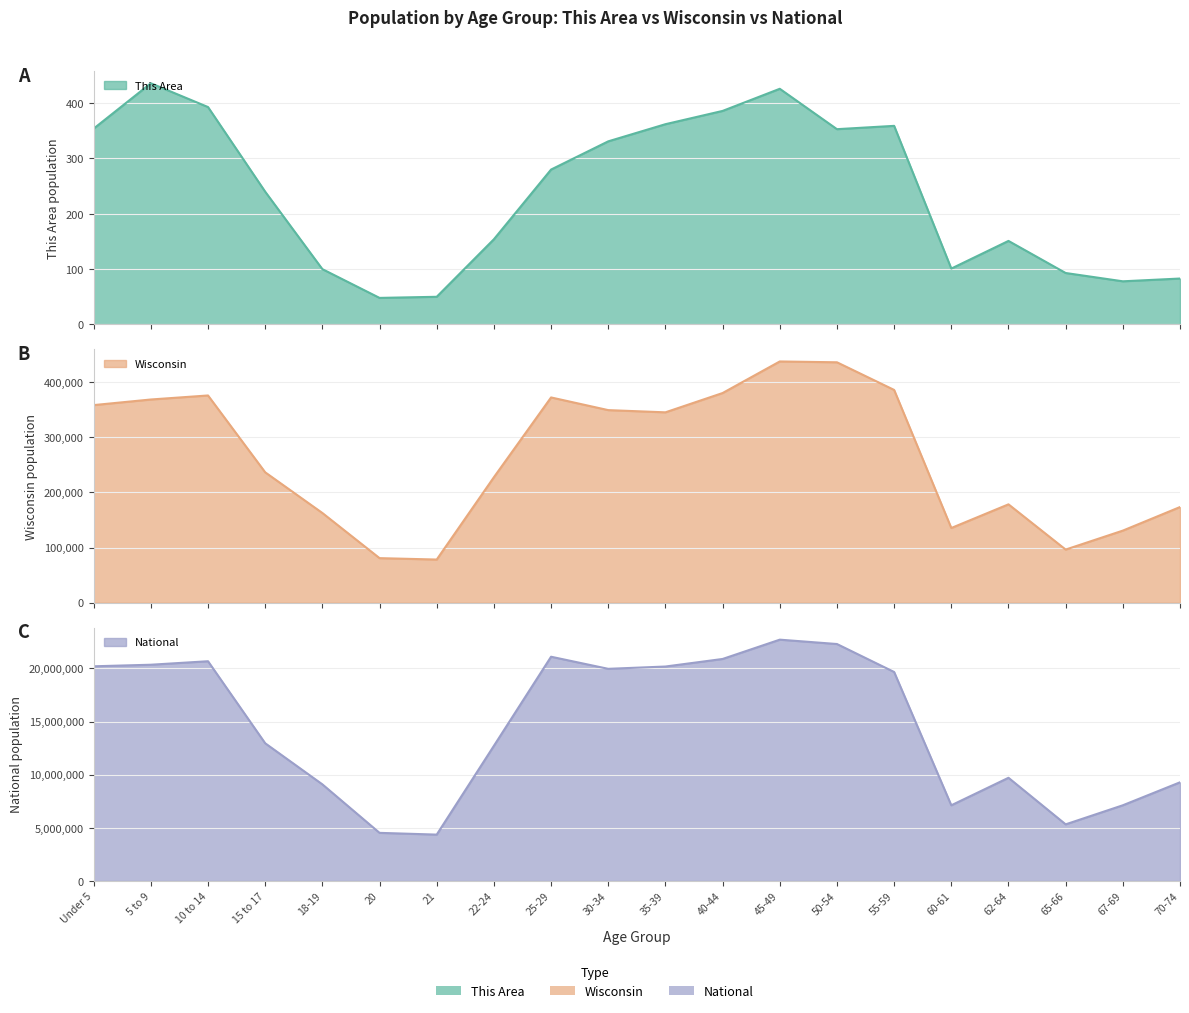

True or false: Wisconsin and This Area cross at least once.

False